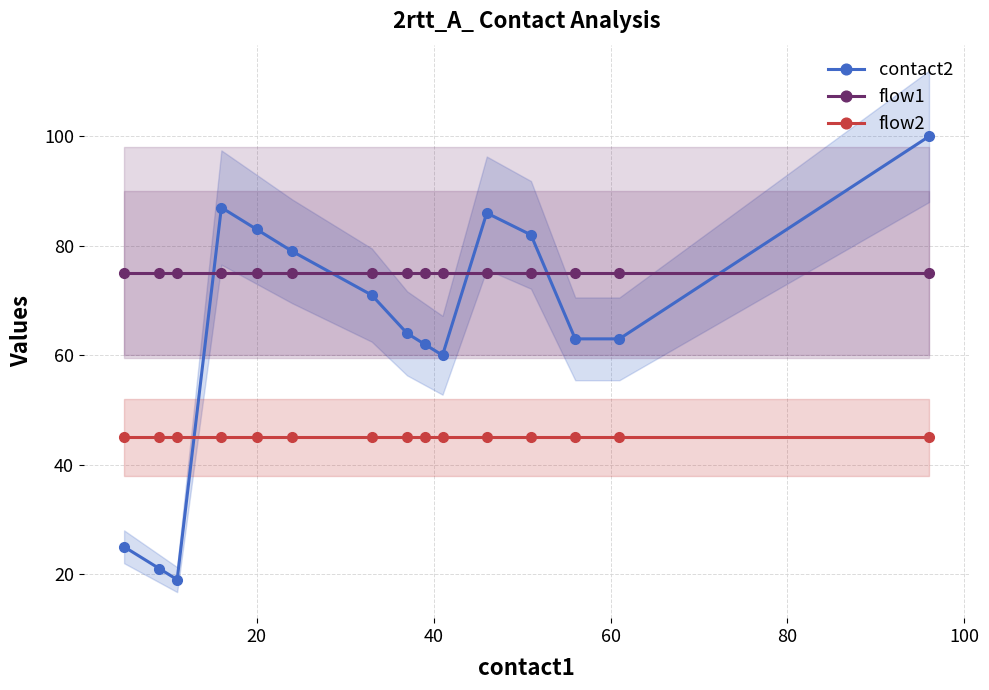

What is the maximum value for flow1?

75